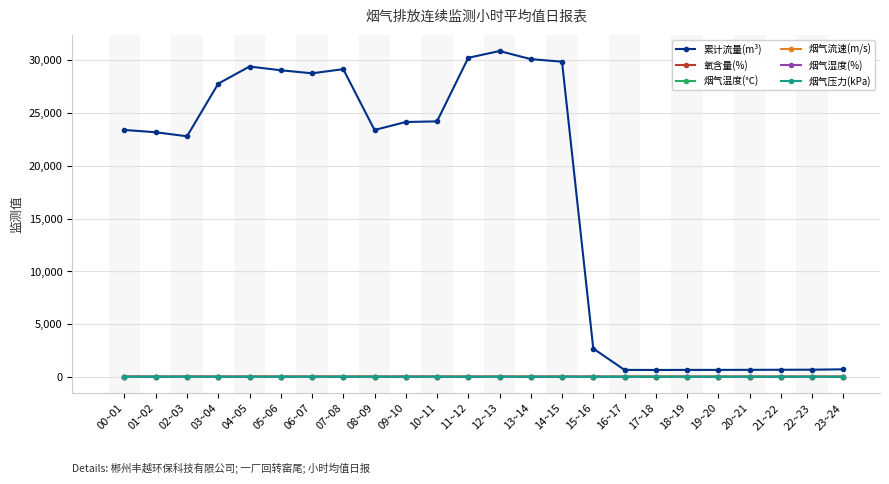

At how many categories does at least one series exceed 4222?

15